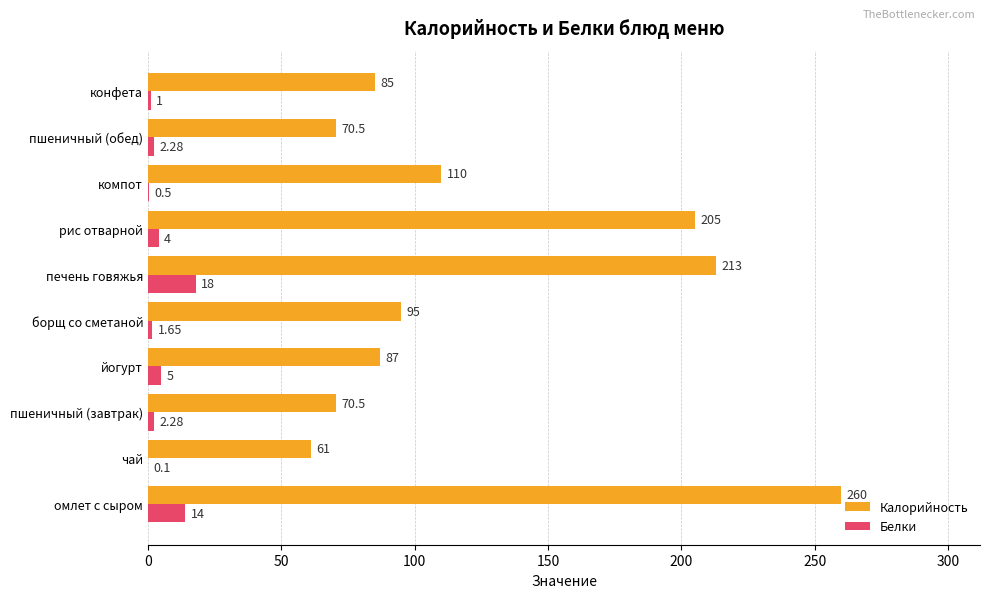

What is the total value across all series at йогурт?

92.0